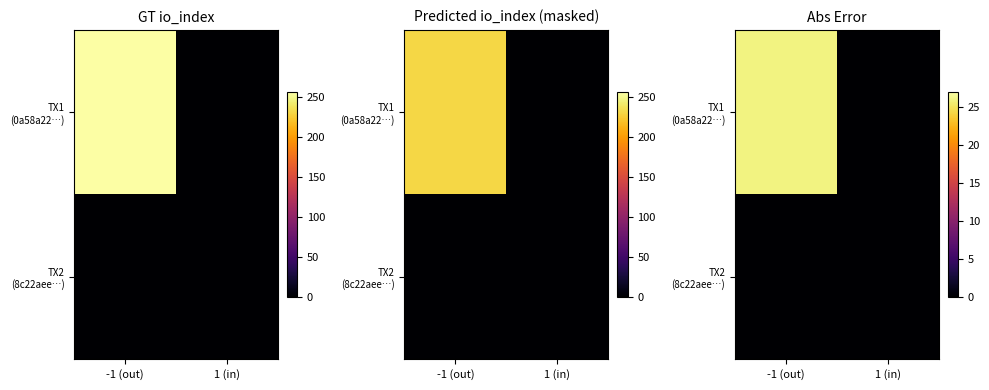

Between 1 (in) and -1 (out), which is larger?

-1 (out)